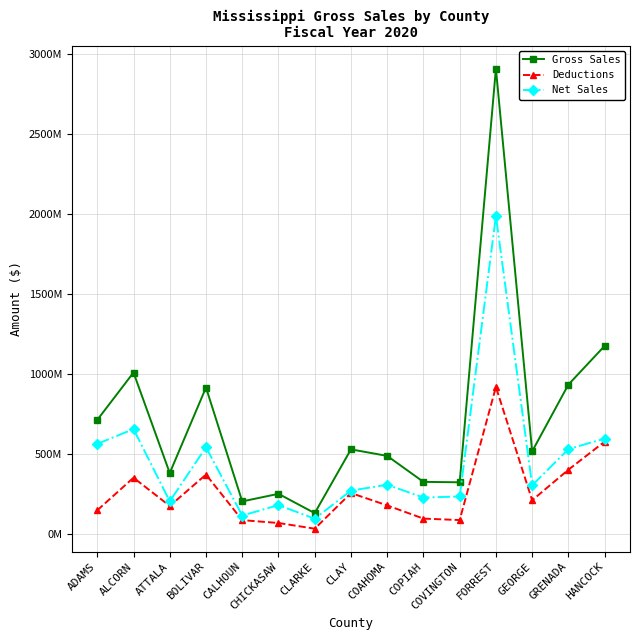

At HANCOCK, list the series in order from largest to smallest.

Gross Sales, Net Sales, Deductions